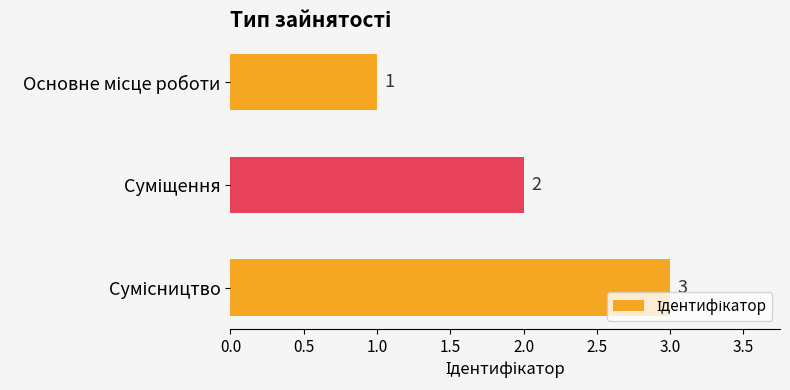

How many data points does each series have?

3